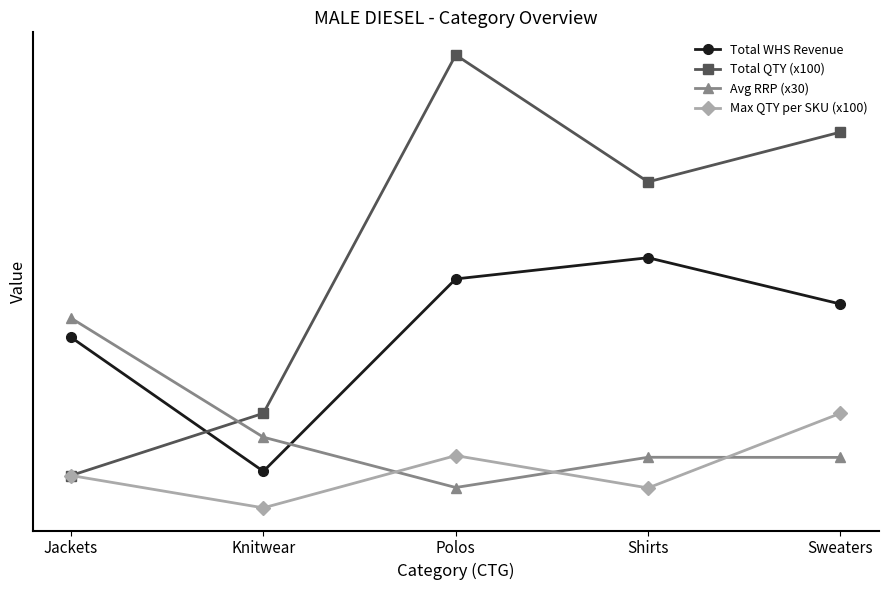

Reading right to left, what are all the values shown in this chart?

Total WHS Revenue: 9792.0	11652.0	10800.0	3068.0	8453.6
Total QTY (x100): 16700.0	14700.0	19800.0	5400.0	2900.0
Avg RRP (x30): 3627.0	3633.0	2418.0	4440.0	9225.0
Max QTY per SKU (x100): 5400.0	2400.0	3700.0	1600.0	2900.0